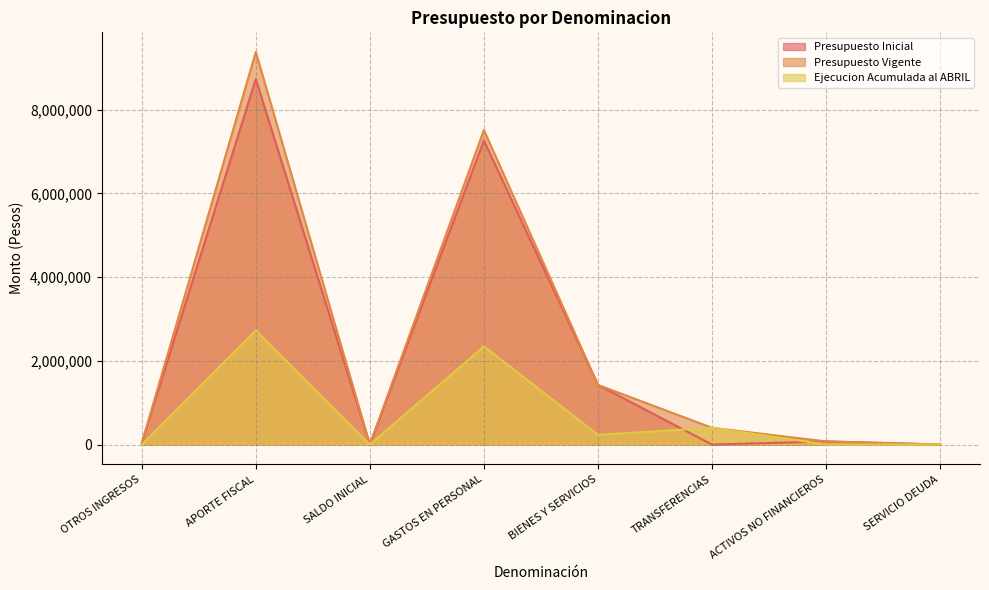

What is the label of the 2nd point from the left?

APORTE FISCAL